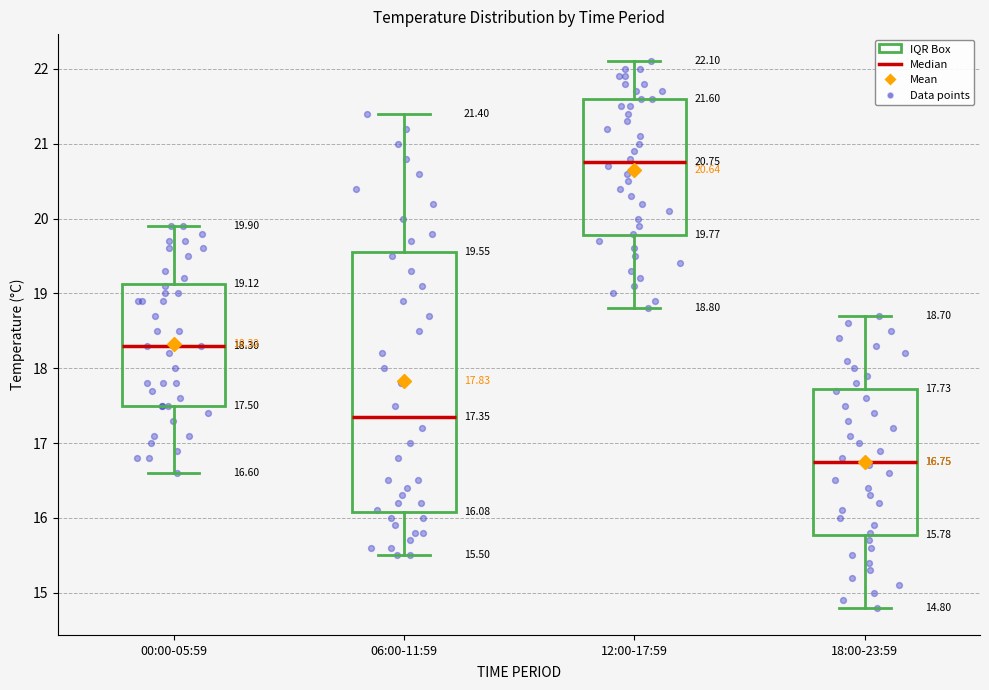

Which box is the tallest, from its lower edge to its upper edge?

06:00-11:59